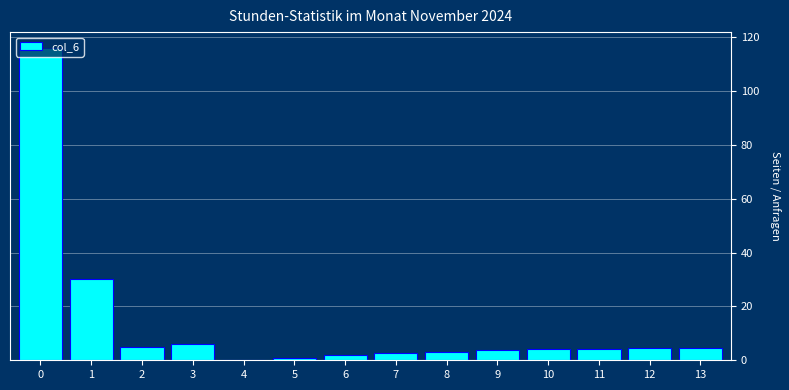

The value at 1 is 30.0. True or false?

True